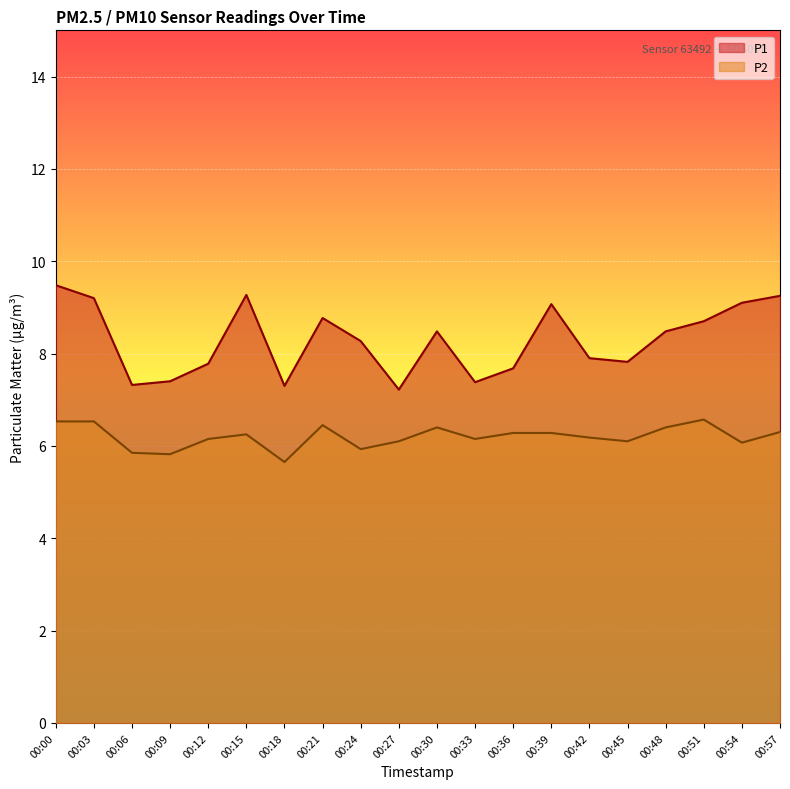

How many distinct data groups are displayed?

2